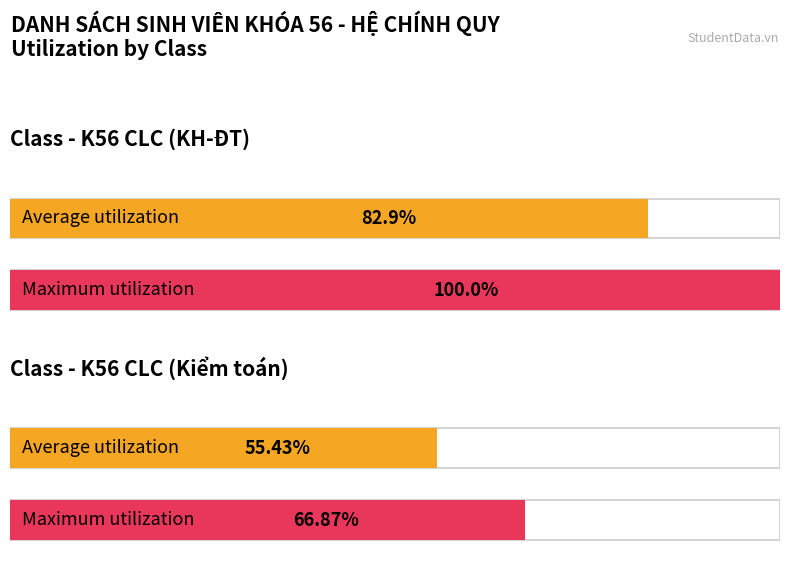

List the series in order of their peak value, highest first.

Maximum utilization, Average utilization